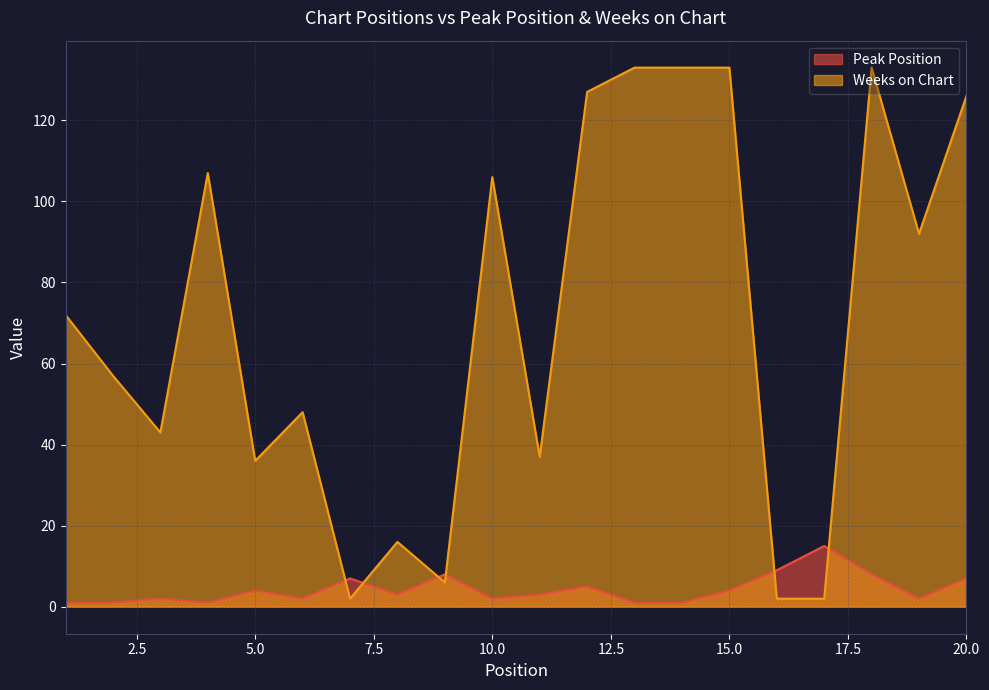

True or false: Peak Position has more than 2 interior local peaks.

True